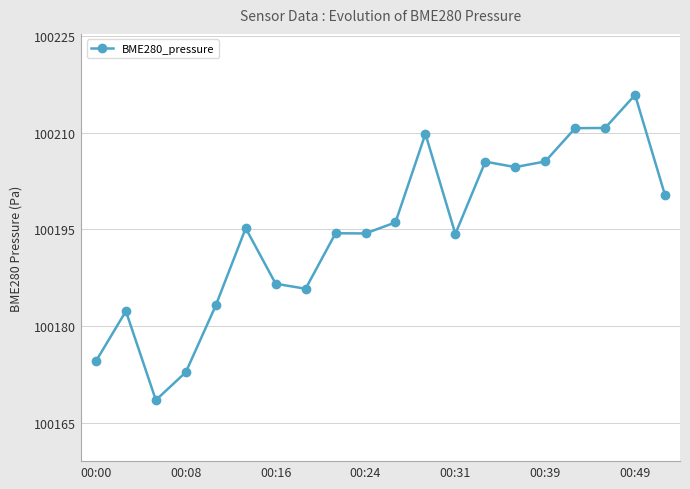

What is the difference between the maximum and second lowest values?

43.0